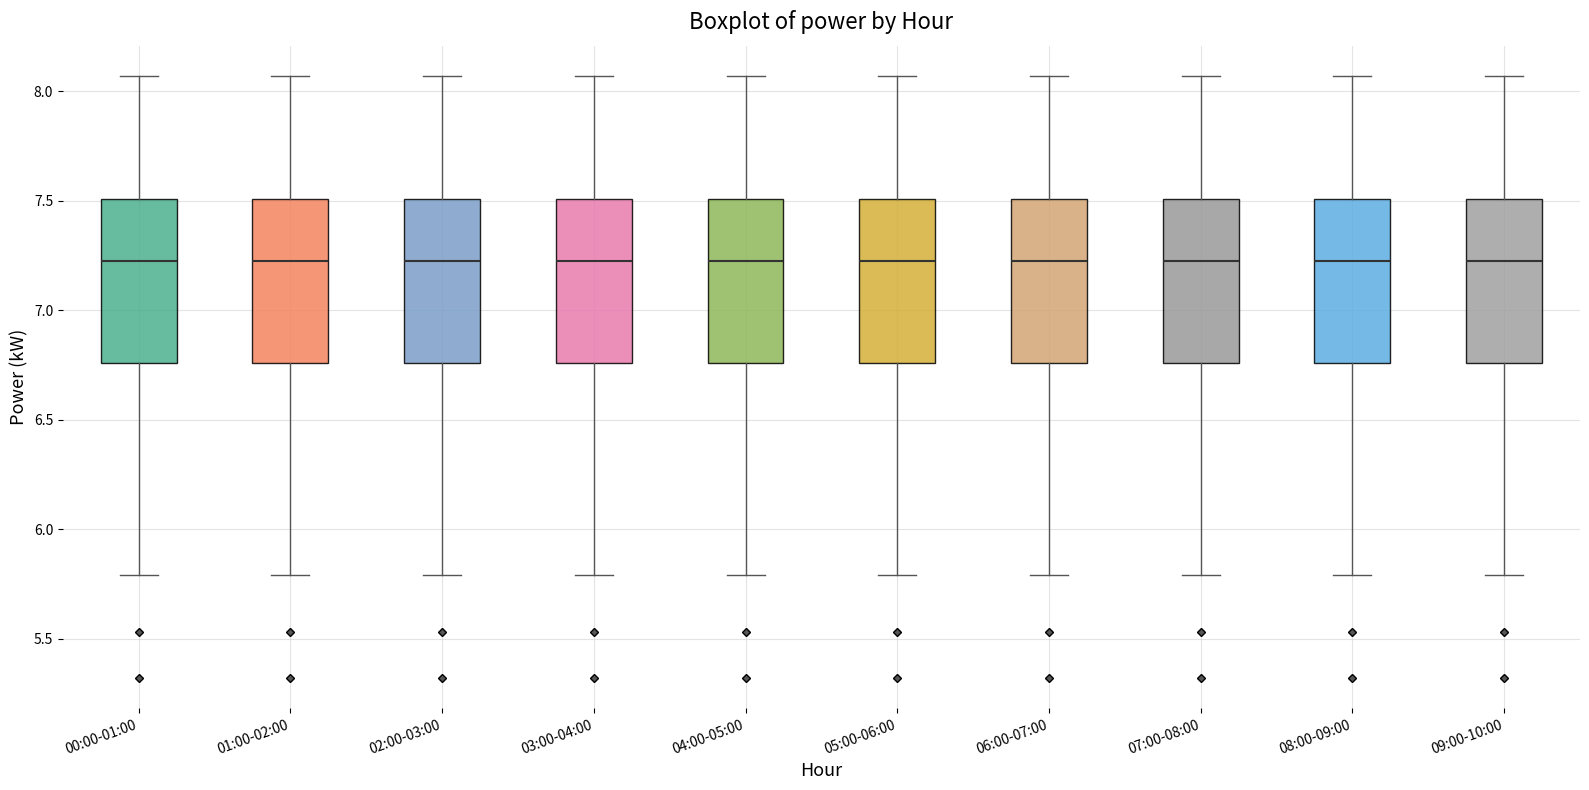

Reading left to right, transcribe this box plot: for each box, give where its median line is, the range the box spans, and where its two whiskers end, as read against the y-axis. The values are not printed on the chart, so give them approximately, as read against the axis.

00:00-01:00: median 7.25, box 6.75 to 7.50, whiskers 5.80 to 8.05
01:00-02:00: median 7.25, box 6.75 to 7.50, whiskers 5.80 to 8.05
02:00-03:00: median 7.25, box 6.75 to 7.50, whiskers 5.80 to 8.05
03:00-04:00: median 7.25, box 6.75 to 7.50, whiskers 5.80 to 8.05
04:00-05:00: median 7.25, box 6.75 to 7.50, whiskers 5.80 to 8.05
05:00-06:00: median 7.25, box 6.75 to 7.50, whiskers 5.80 to 8.05
06:00-07:00: median 7.25, box 6.75 to 7.50, whiskers 5.80 to 8.05
07:00-08:00: median 7.25, box 6.75 to 7.50, whiskers 5.80 to 8.05
08:00-09:00: median 7.25, box 6.75 to 7.50, whiskers 5.80 to 8.05
09:00-10:00: median 7.25, box 6.75 to 7.50, whiskers 5.80 to 8.05